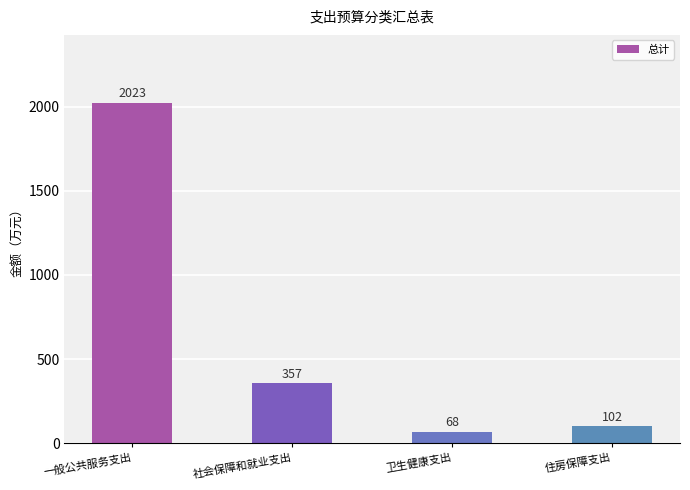

Are the bars horizontal?

No